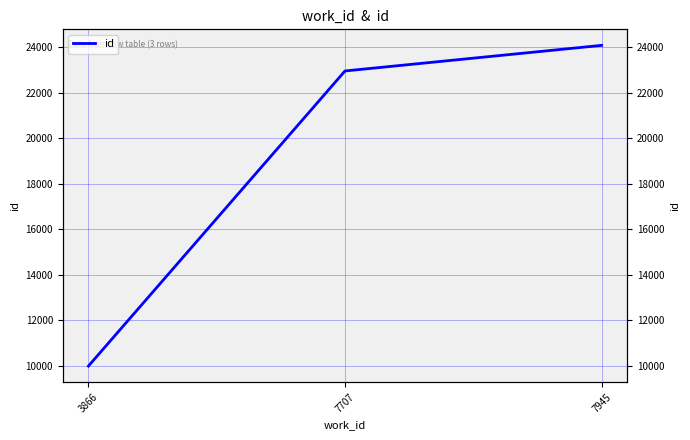

Between 3866 and 7945, which is larger?

7945